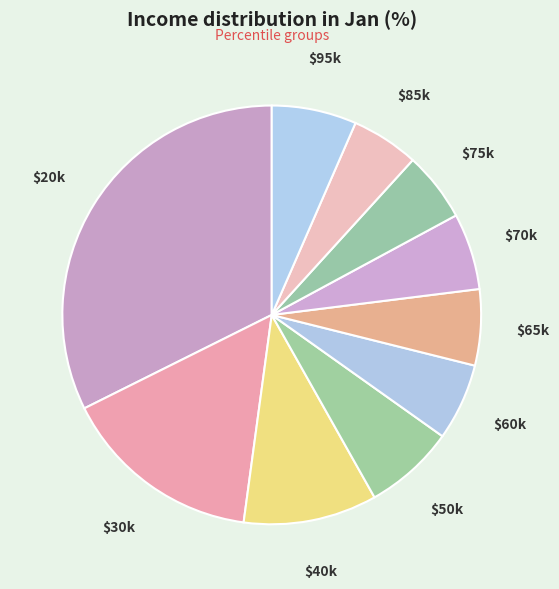

What is the smallest slice in the pie chart?

pct85